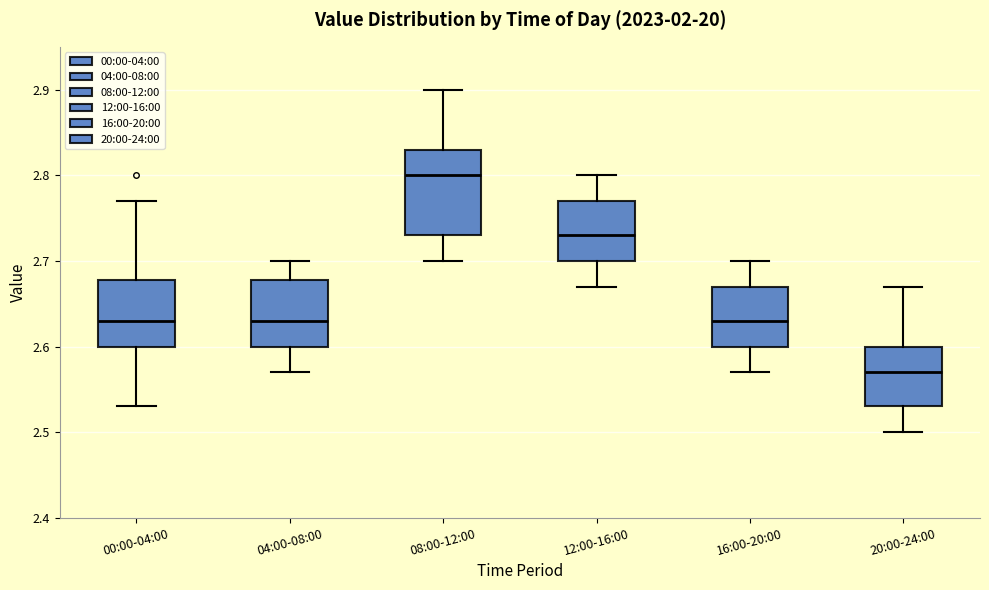

Comparing the boxes themselves (not the whiskers), which one is the tallest?

08:00-12:00